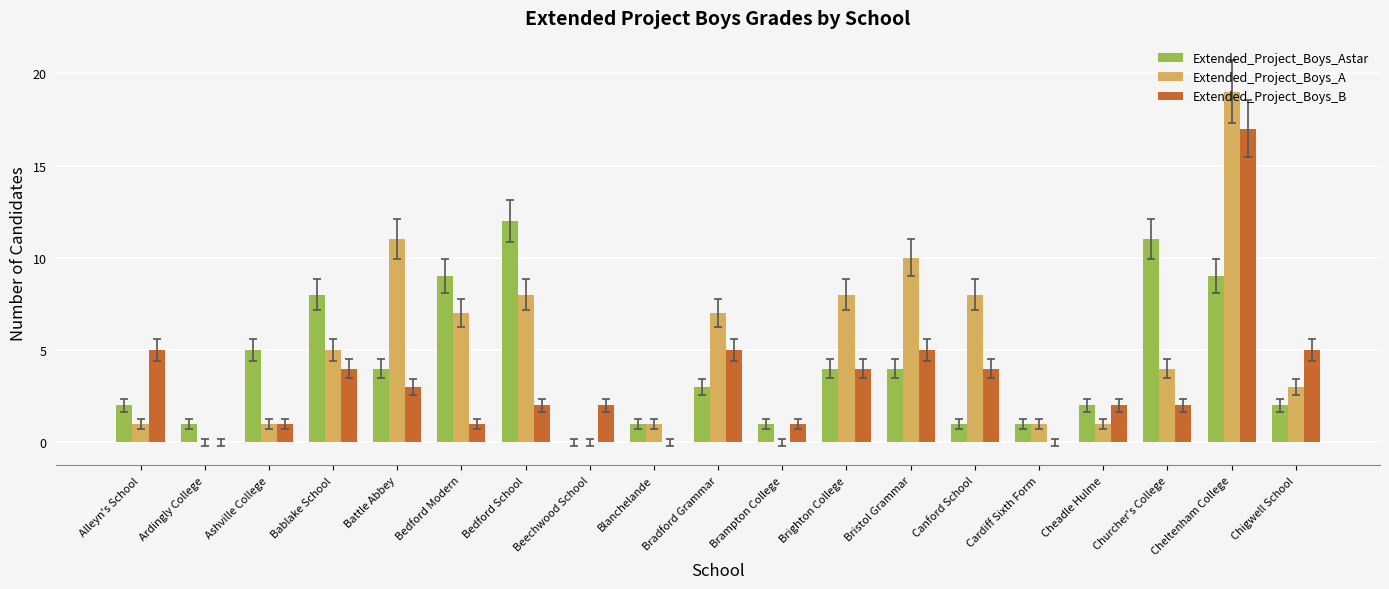

Which series changed the most between Canford School and Cardiff Sixth Form?

Extended_Project_Boys_A